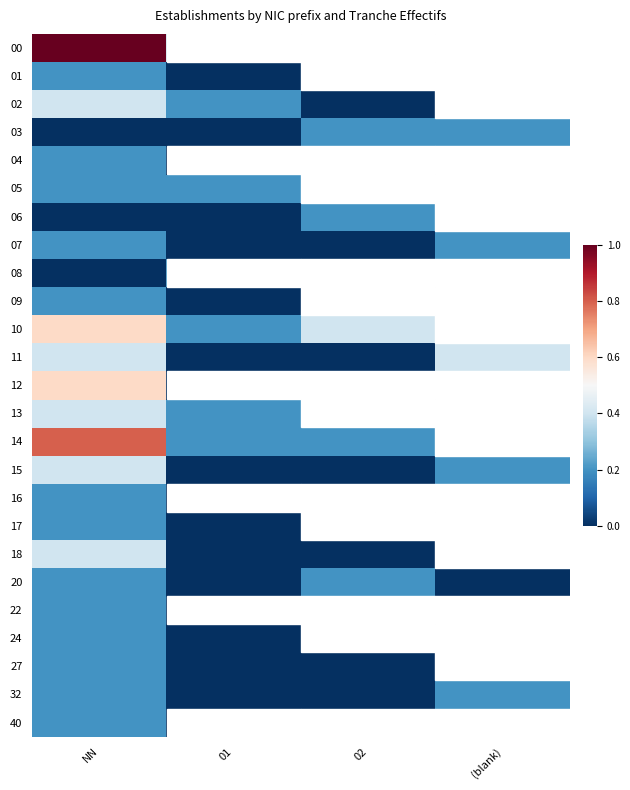

Rank the series by their maximum value, from highest to lowest.

00, 14, 10, 12, 02, 11, 13, 15, 18, 01, 03, 04, 05, 06, 07, 08, 09, 16, 17, 20, 22, 24, 27, 32, 40